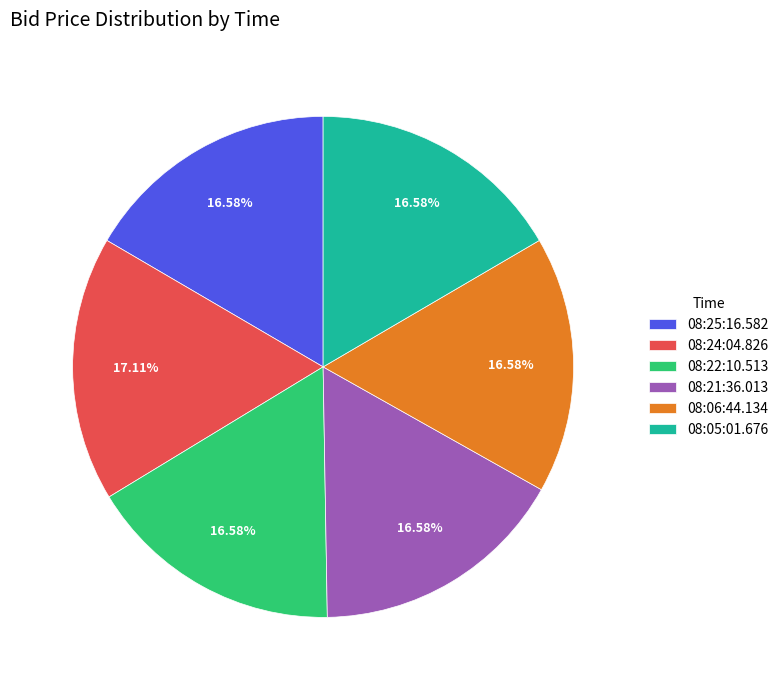

Does any single category account for the majority?

No